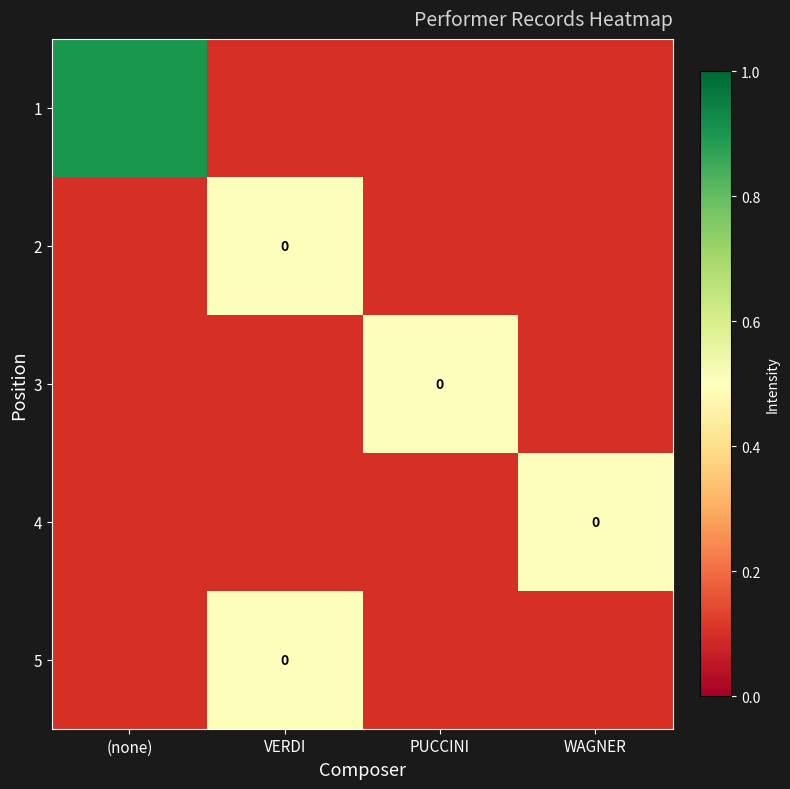

The 2 series shows 0.0 at WAGNER. True or false?

False